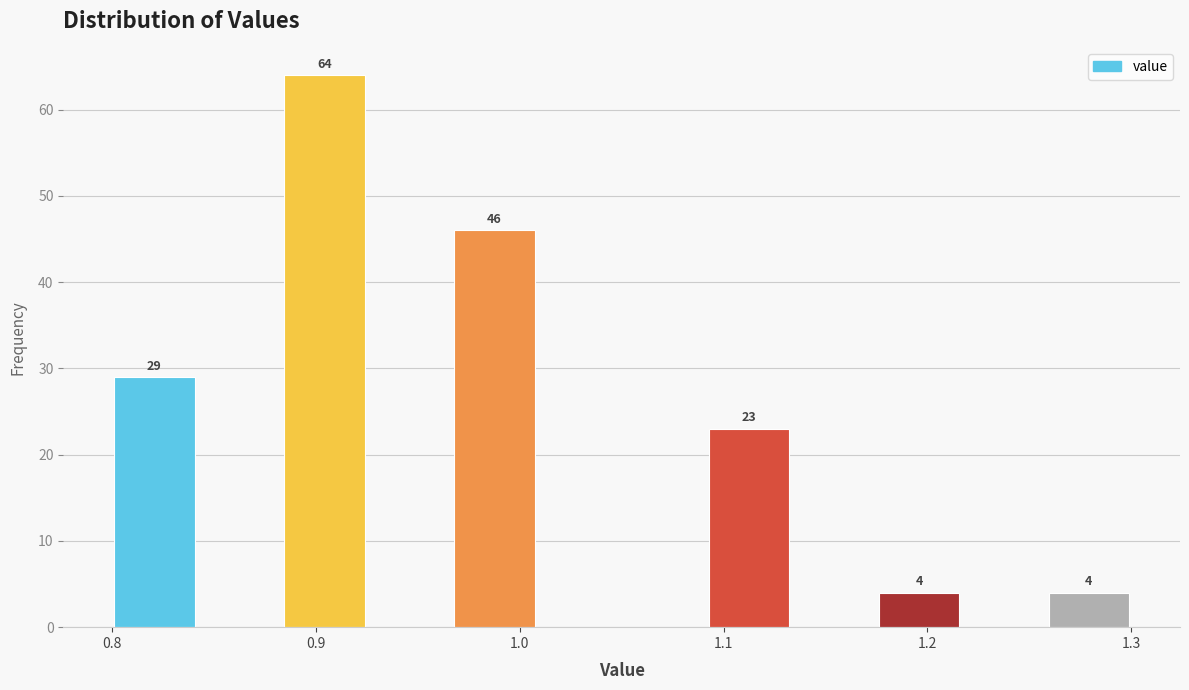

Which range on the x-axis has the tallest bar?

0.88 to 0.93